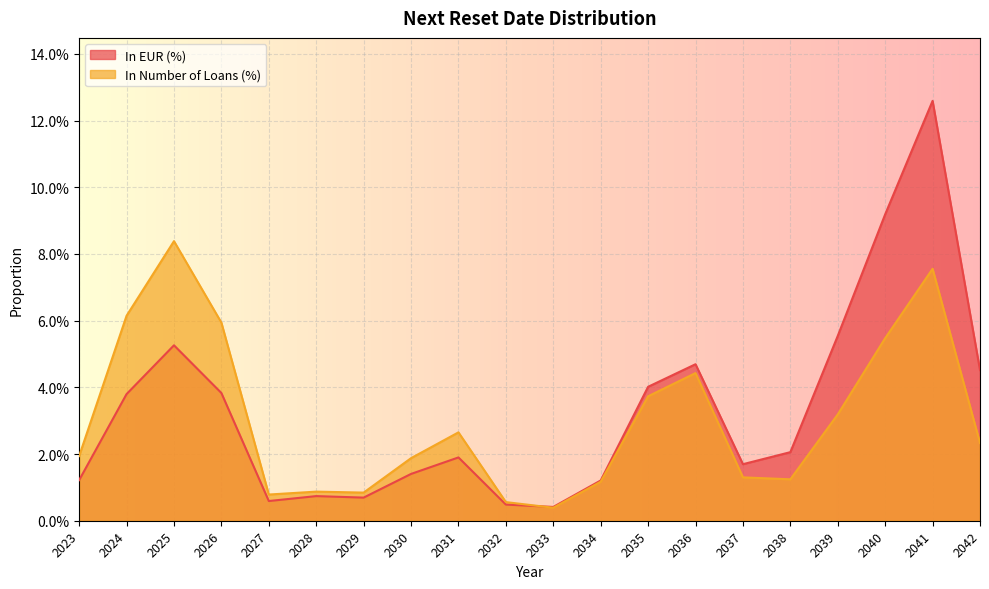

At which label does In EUR (%) reach its minimum?

2033